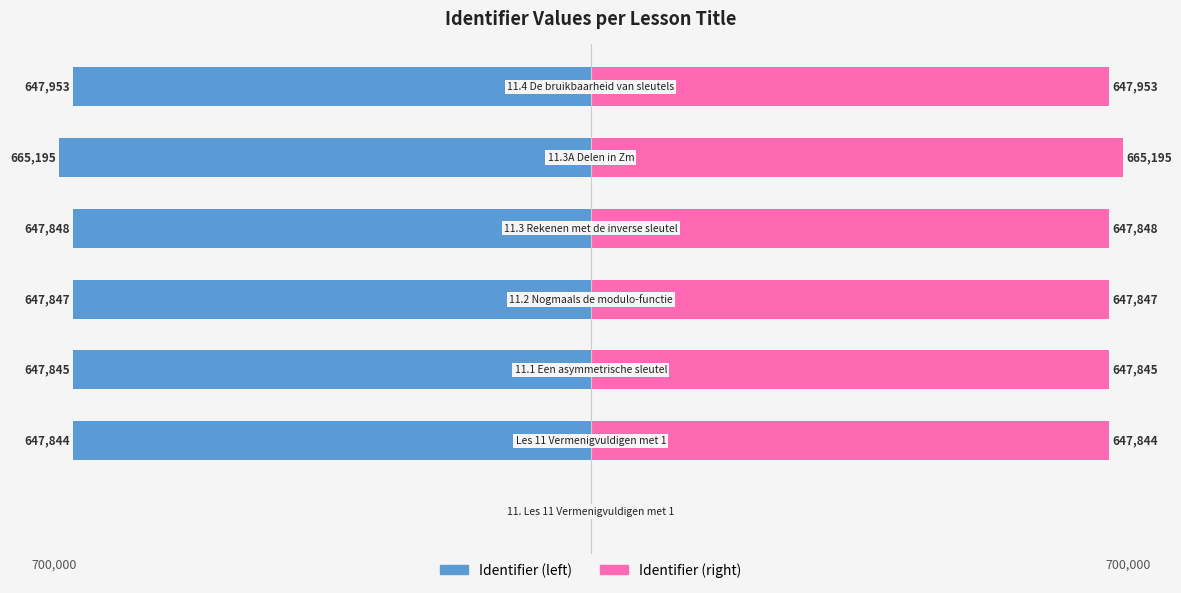

What is the value of the Identifier (left) bar at the 2nd from the left?

-647844